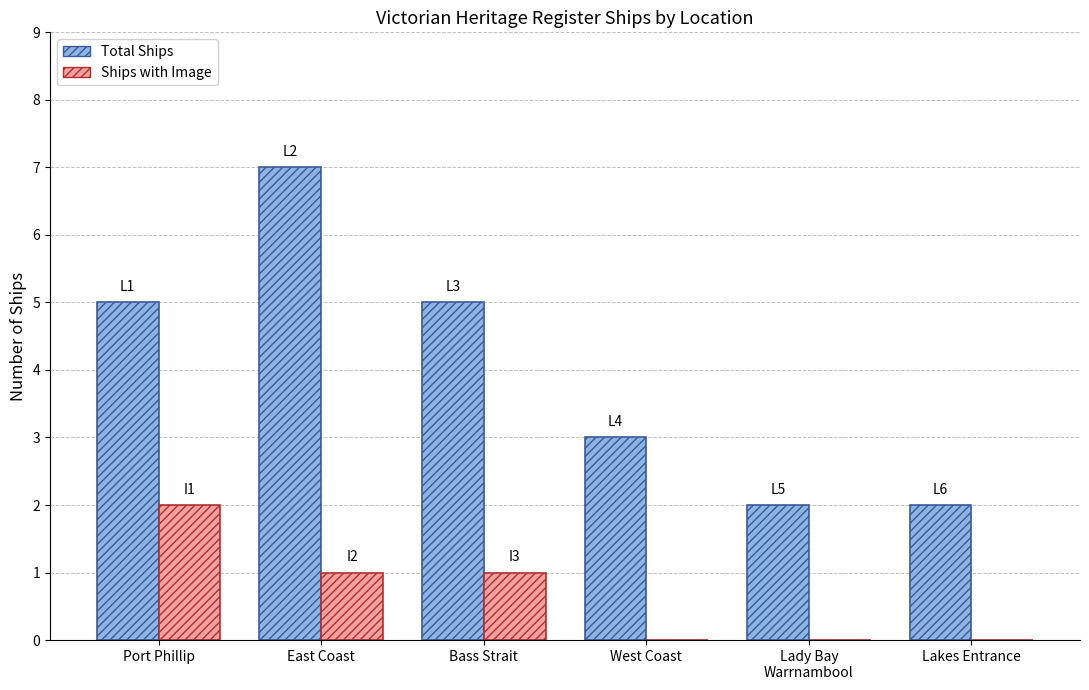

How many groups of bars are there?

6